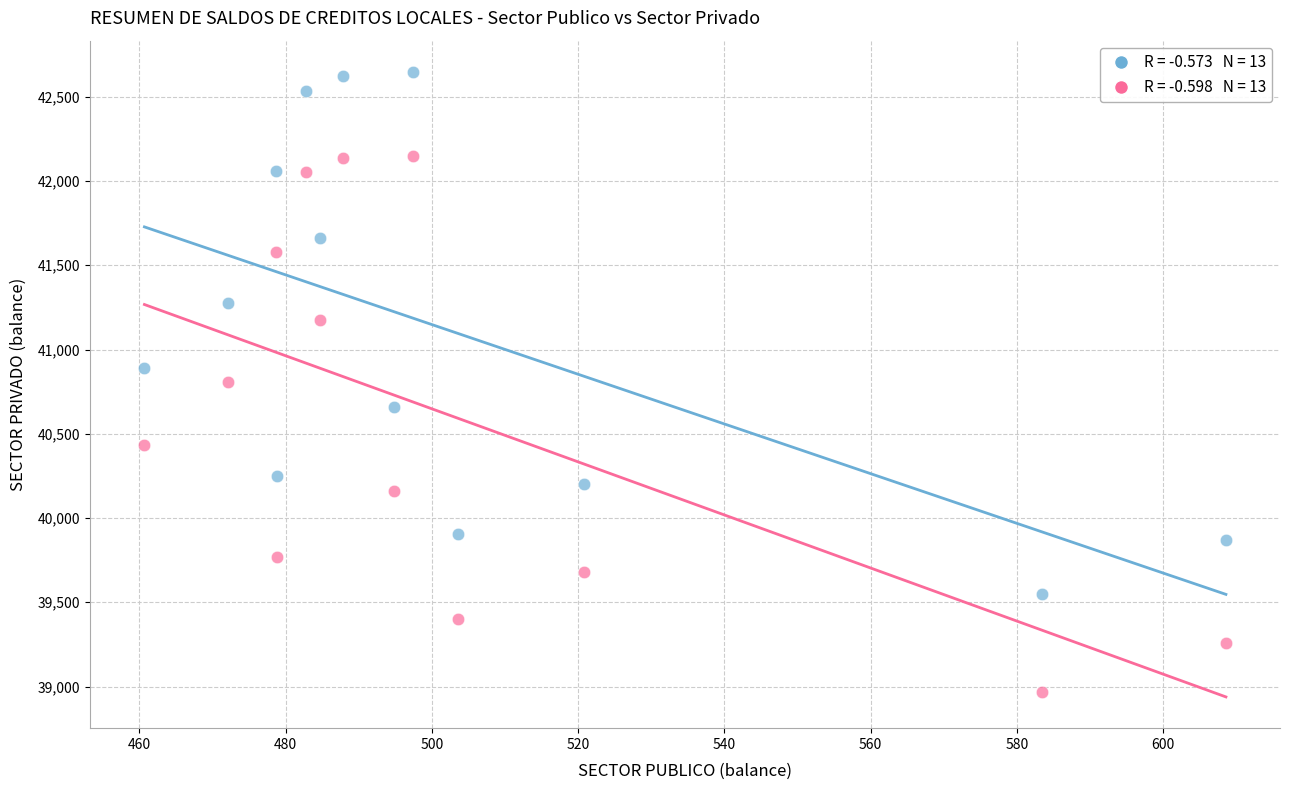

Across all data points, what is the range of Y values (max minus min)?

3680.5